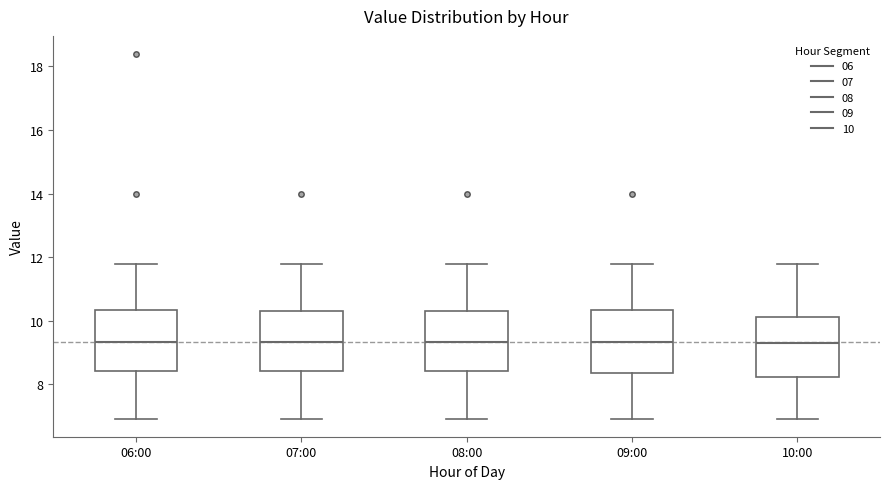

Reading left to right, transcribe this box plot: for each box, give where its median line is, the range the box spans, and where its two whiskers end, as read against the y-axis. The values are not printed on the chart, so give them approximately, as read against the axis.

06:00: median 9.4, box 8.4 to 10.4, whiskers 7.0 to 11.8
07:00: median 9.4, box 8.4 to 10.4, whiskers 7.0 to 11.8
08:00: median 9.4, box 8.4 to 10.4, whiskers 7.0 to 11.8
09:00: median 9.4, box 8.4 to 10.4, whiskers 7.0 to 11.8
10:00: median 9.2, box 8.2 to 10.2, whiskers 7.0 to 11.8